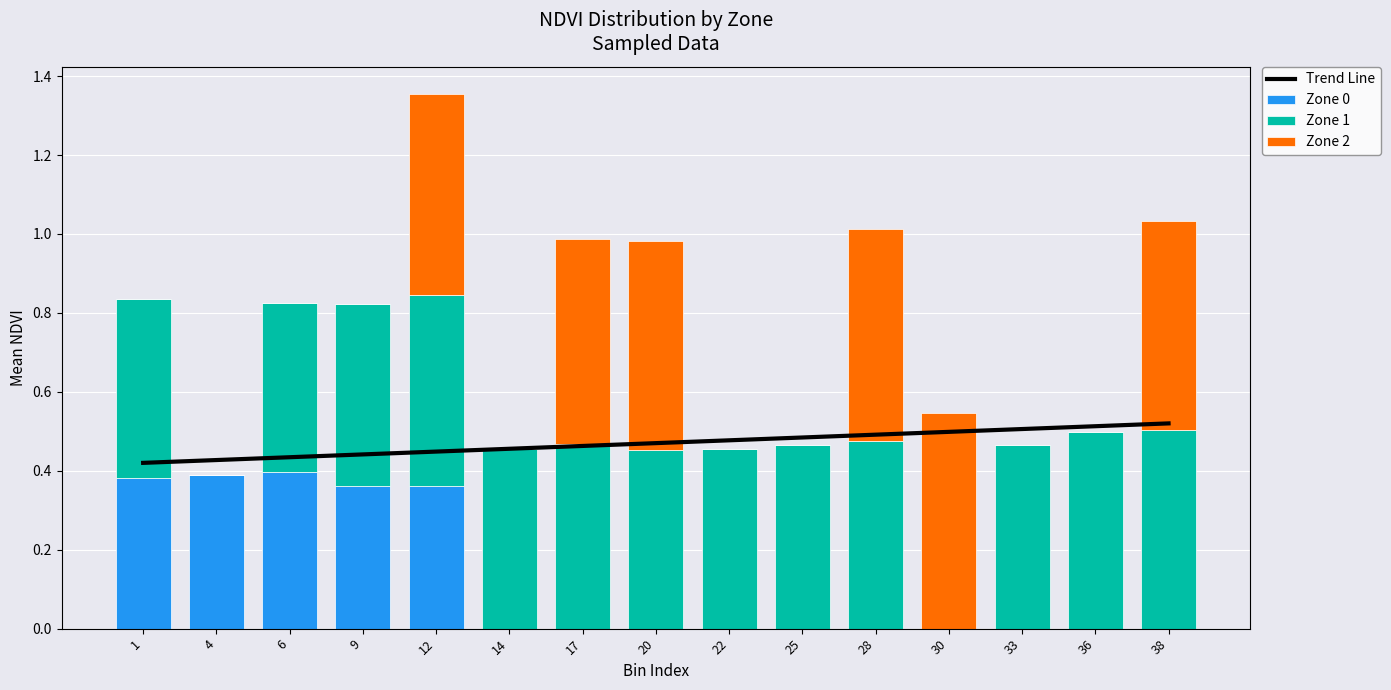

How many groups of bars are there?

15